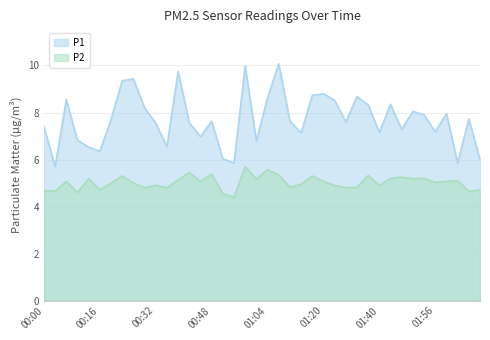

Which label corresponds to the largest value in the chart?

01:07